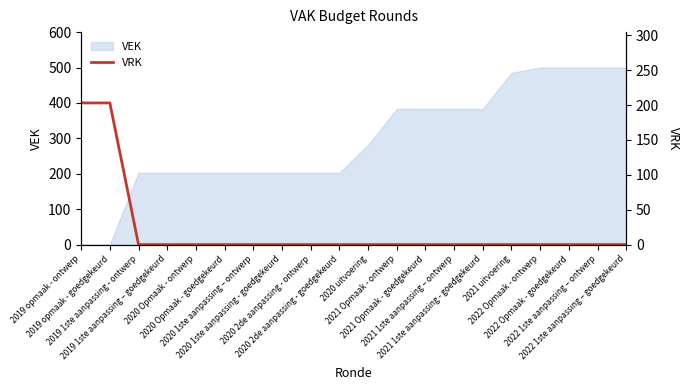

What is the label of the 18th point from the left?

2022 Opmaak - goedgekeurd